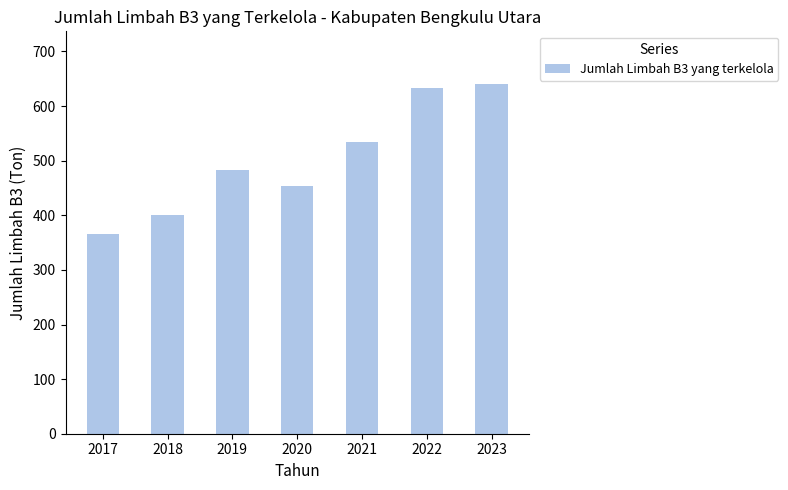

List the labels in order of value, smallest first.

2017, 2018, 2020, 2019, 2021, 2022, 2023